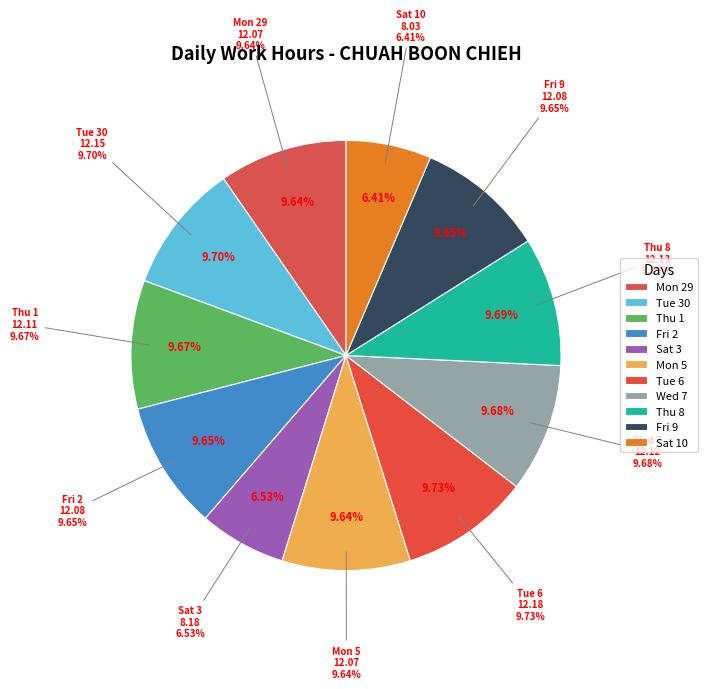

Is it true that Tue 30 is 18% of the pie?

False